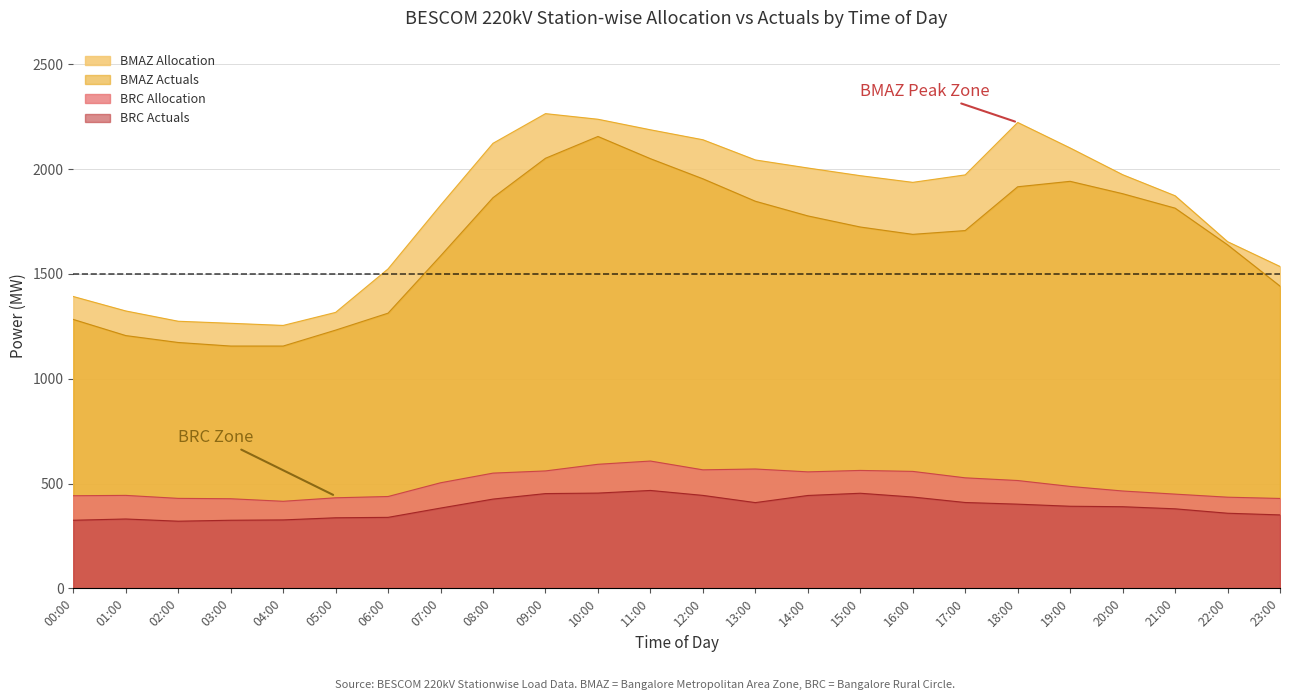

Which series has the widest spread of values?

BMAZ Allocation